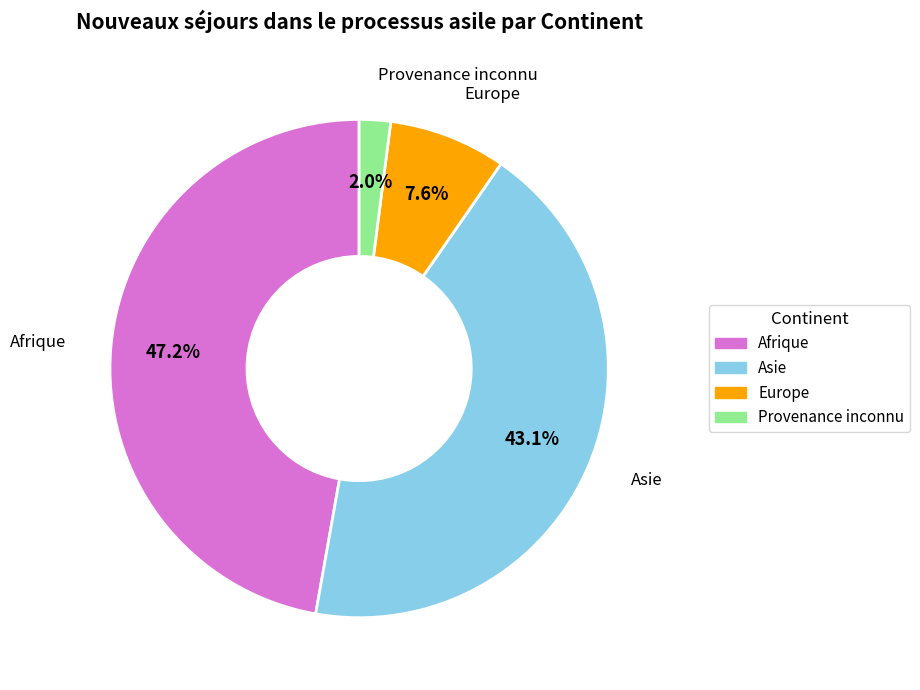

To the nearest percent, what portion does Europe represent?

8%